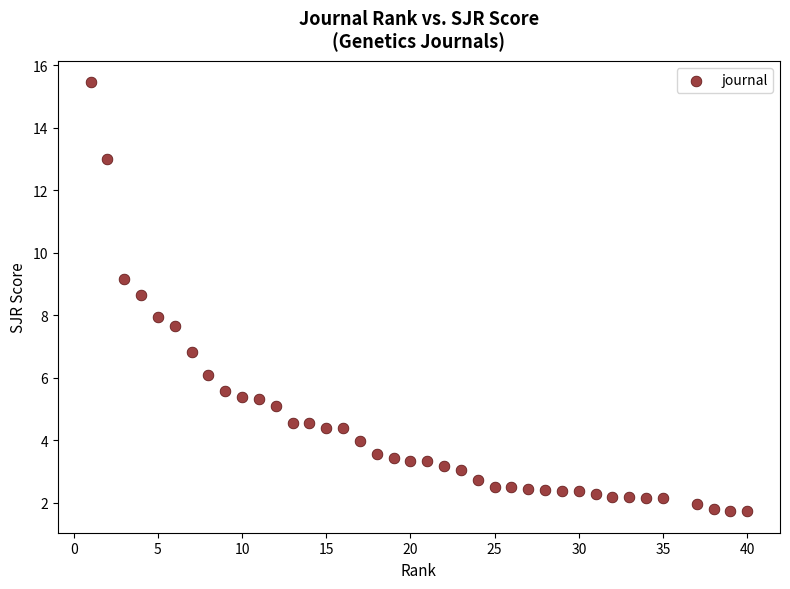

What is the range of X values (max minus min)?

39.0